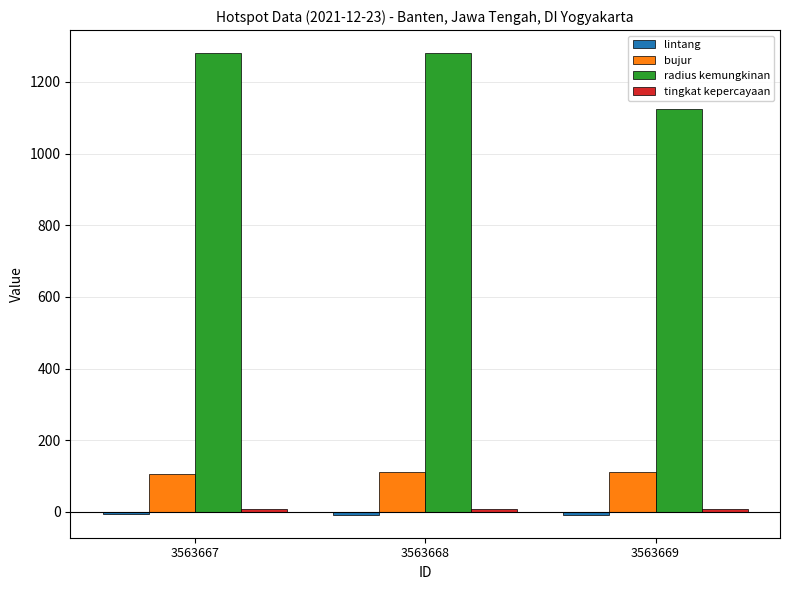

Are the bars horizontal?

No